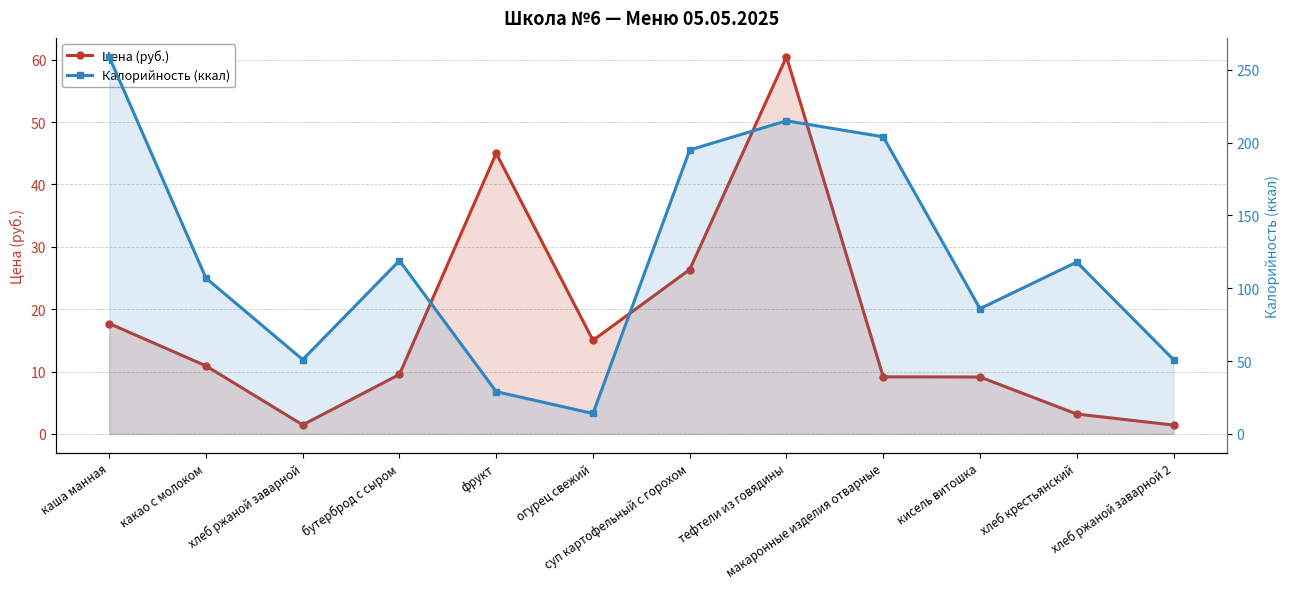

Does the chart display data point markers on the line(s)?

Yes